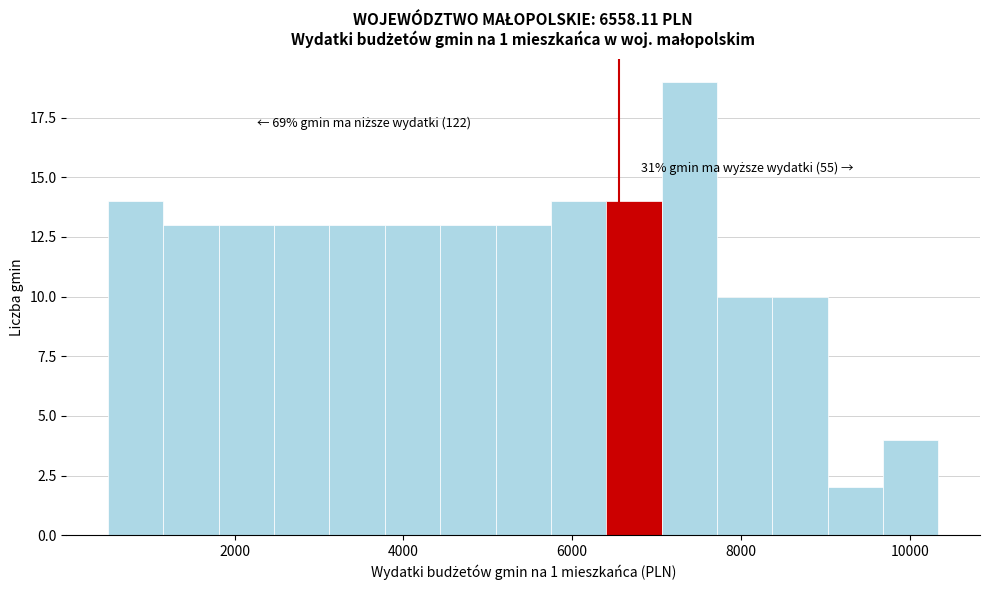

Read against the x-axis, roughly where is the centre of the tallest bar?

7400